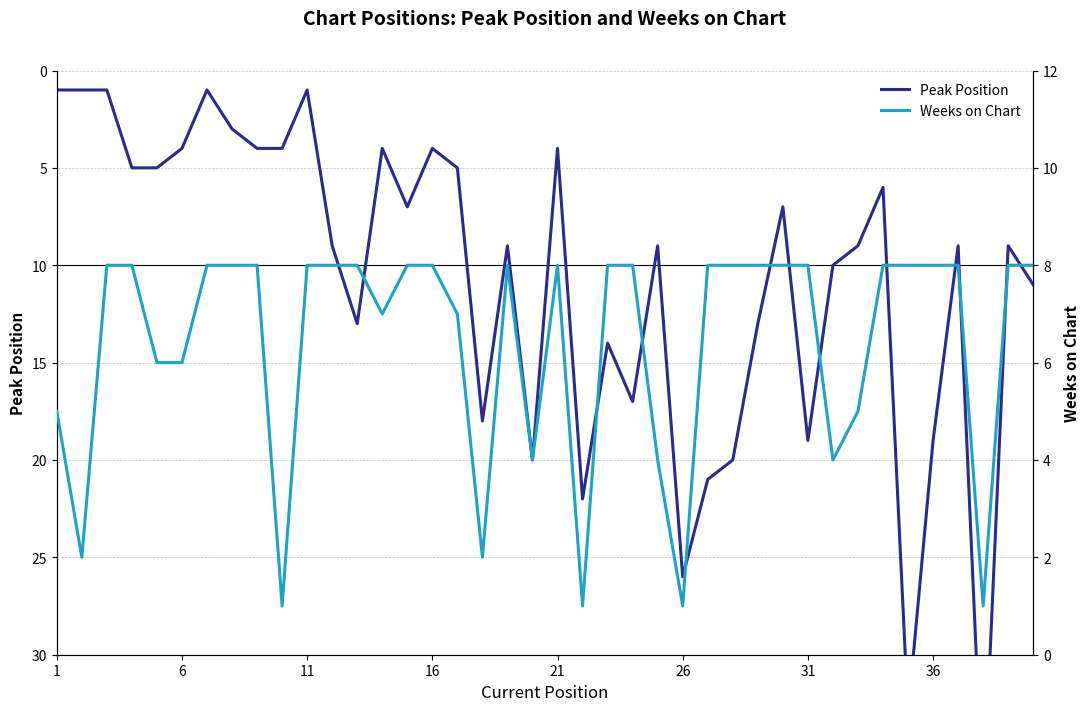

How many values in the Peak Position series exceed 9?

16